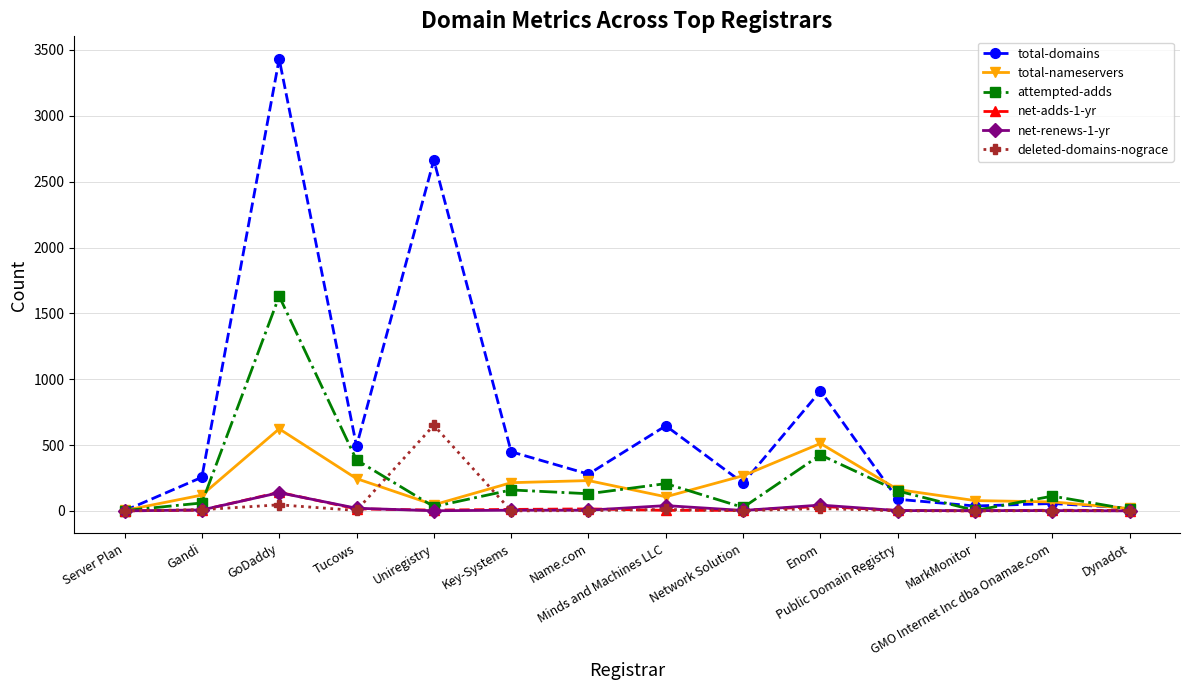

Which series has the widest spread of values?

total-domains